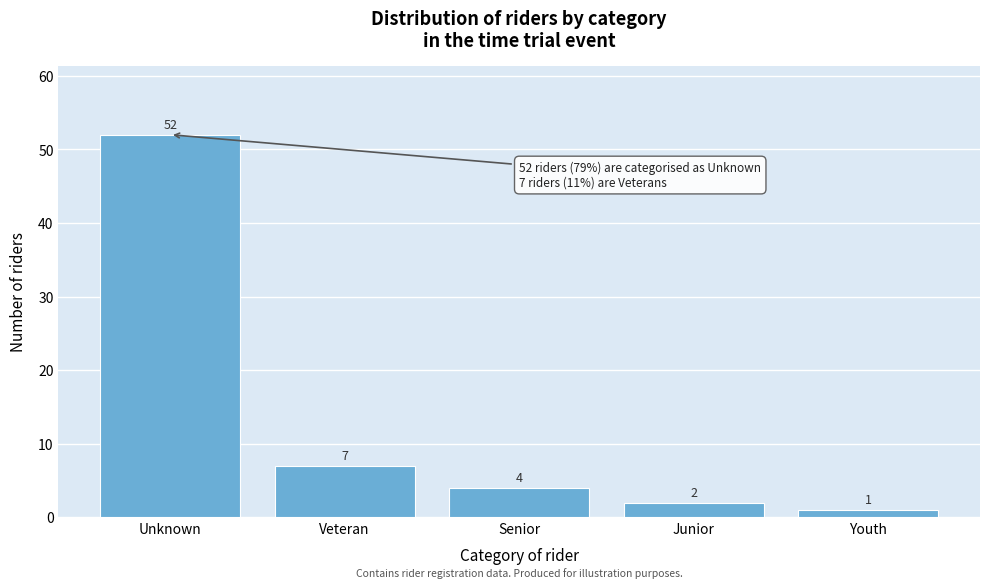

Reading left to right, transcribe all the data shown in this chart.

Unknown=52	Veteran=7	Senior=4	Junior=2	Youth=1